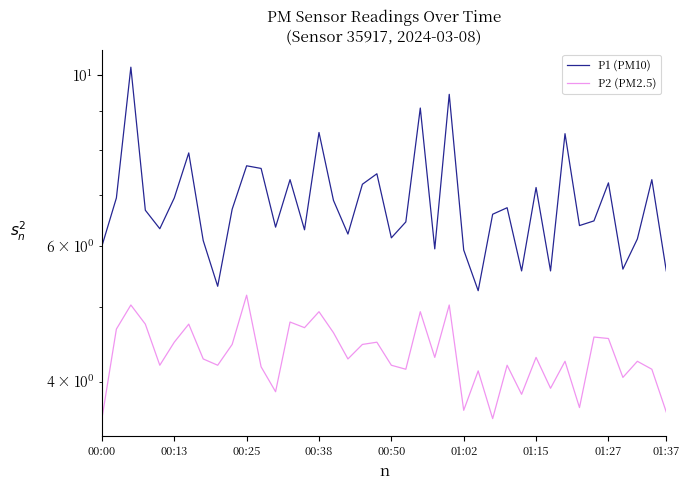

Between 11 and 32, which is larger?

32